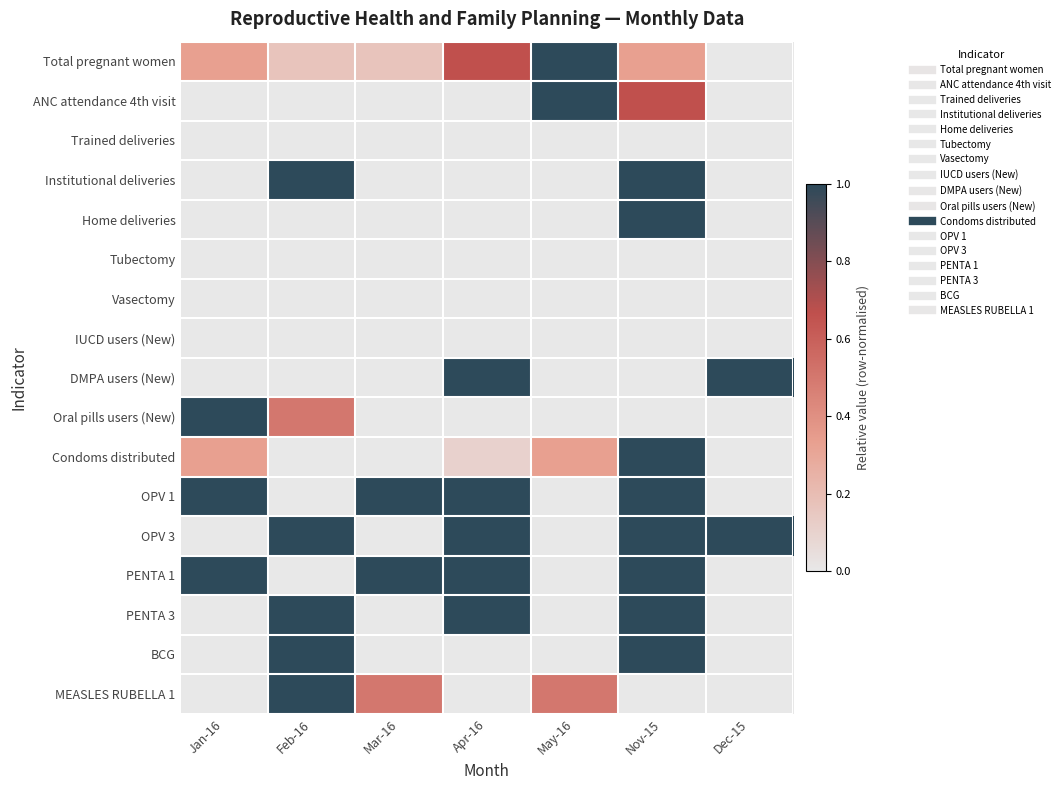

Which category has the highest value across all series?

May-16